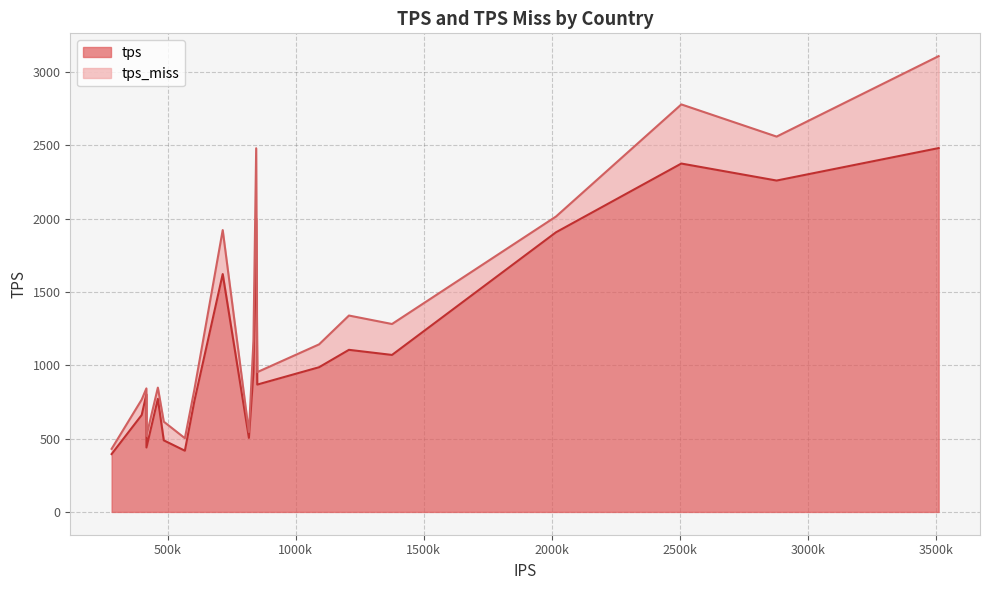

What is the lowest value of the tps series?

394.7